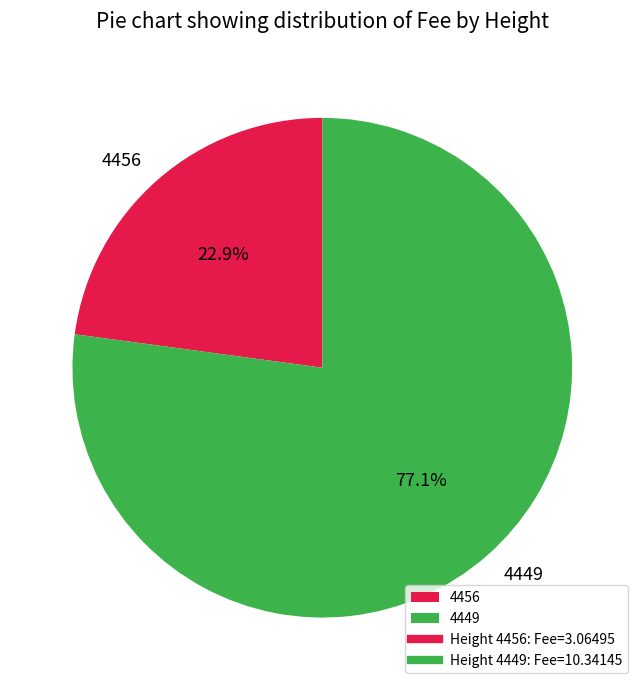

To the nearest percent, what percentage of the pie is 4449?

77%